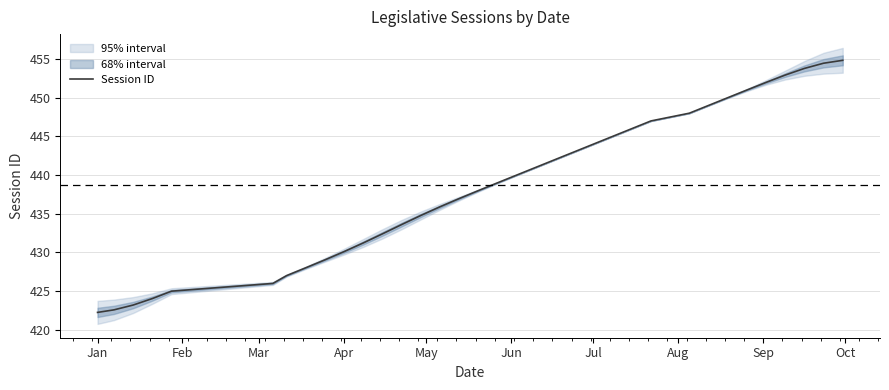

Does the chart have visible grid lines?

Yes